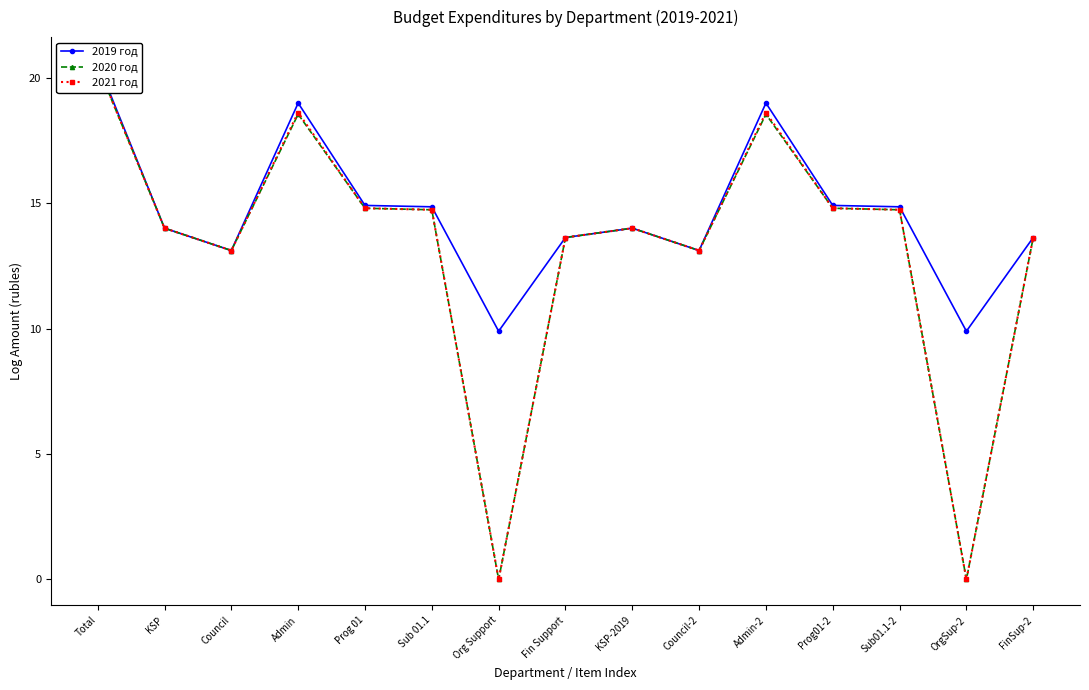

At which category does the chart reach its minimum across all series?

Org Support